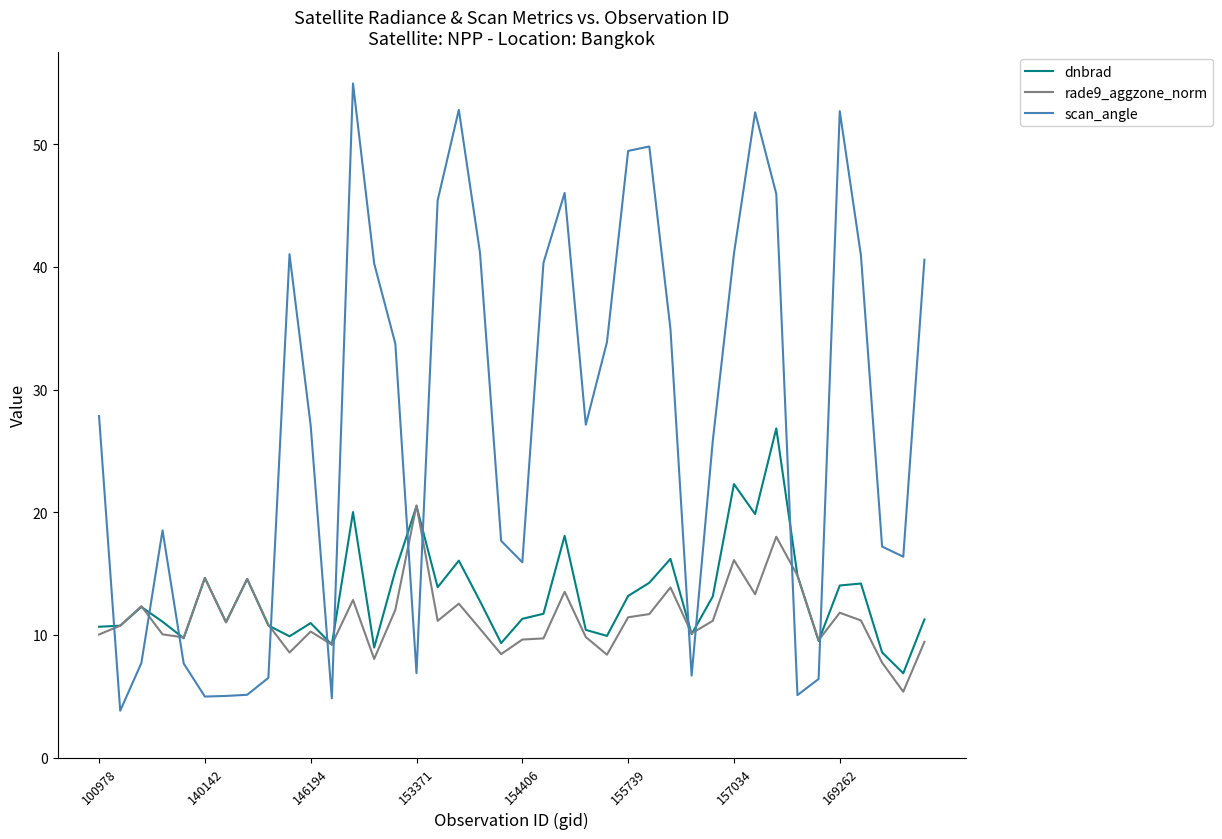

Which series has the widest spread of values?

scan_angle